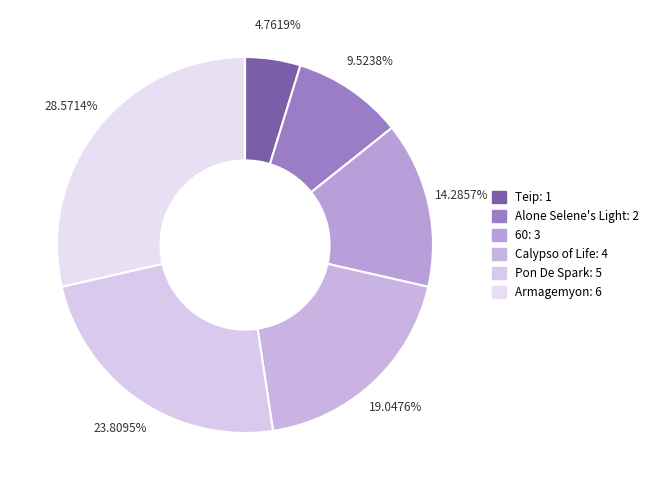

What percentage do Alone Selene's Light and Armagemyon together represent?

38.1%